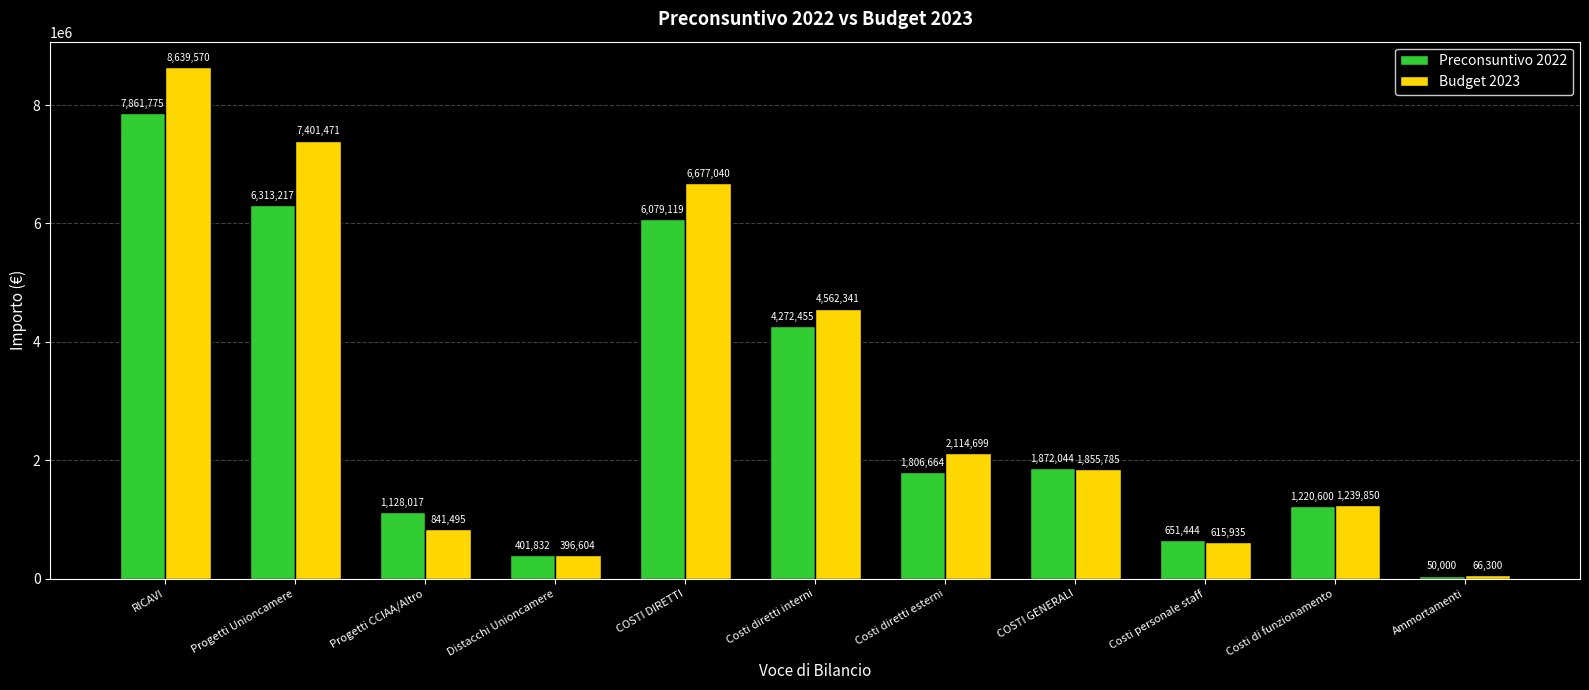

What is the label of the 4th bar from the left?

Distacchi Unioncamere